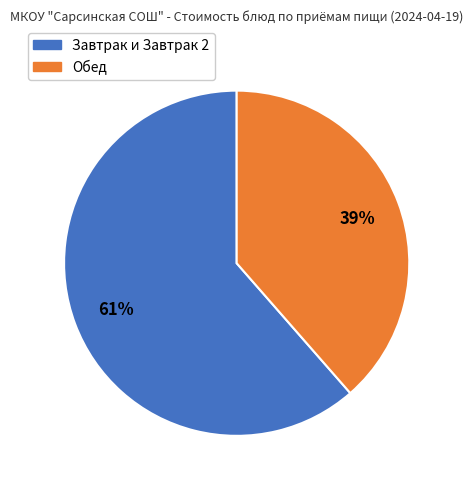

To the nearest percent, what is the average slice percentage?

50%